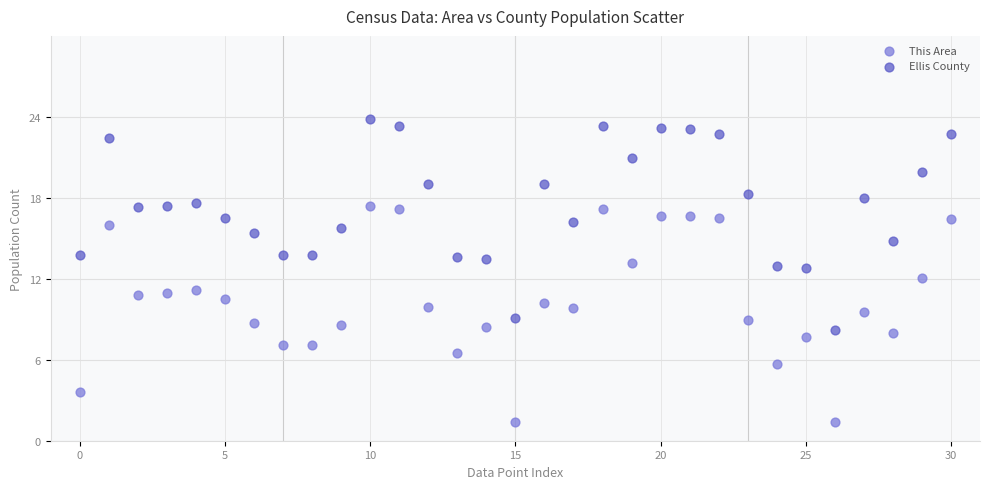

Which series reaches the maximum Y coordinate?

Ellis County